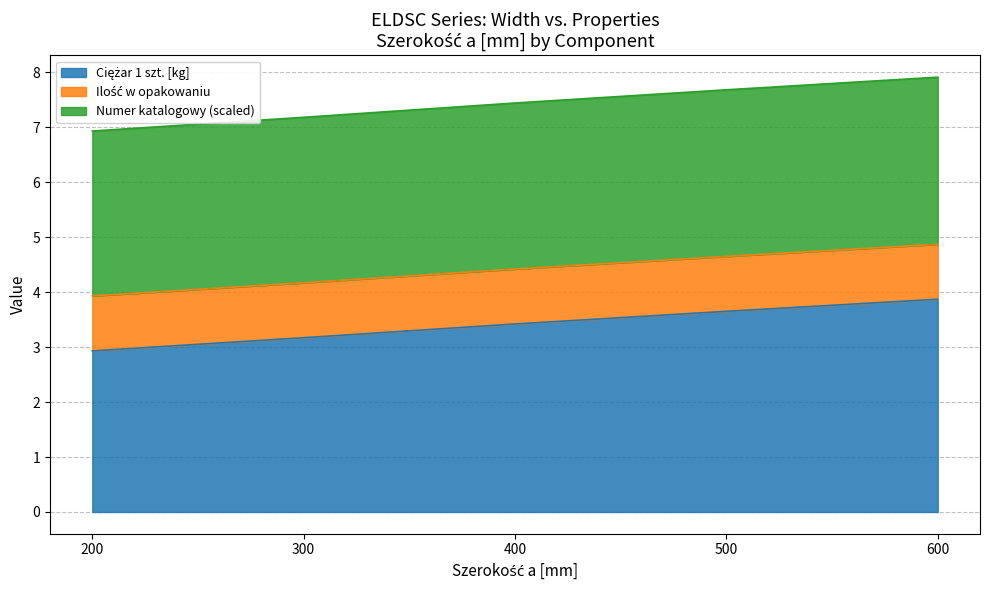

What is the value of the Ciężar 1 szt. point at the 5th from the left?

3.9